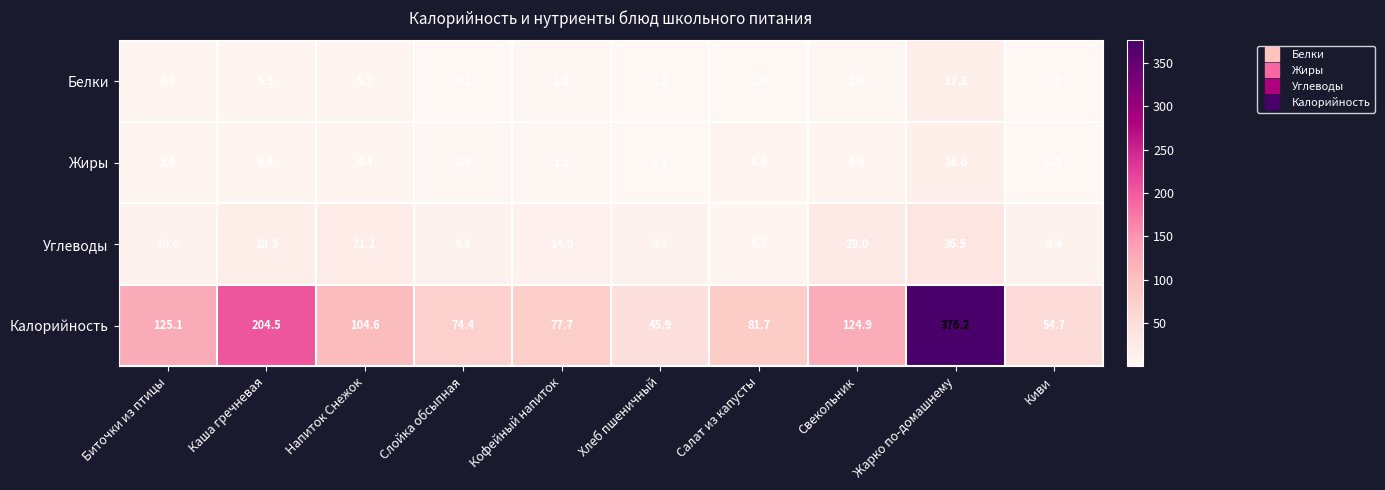

Which series has the largest total across all categories?

Калорийность